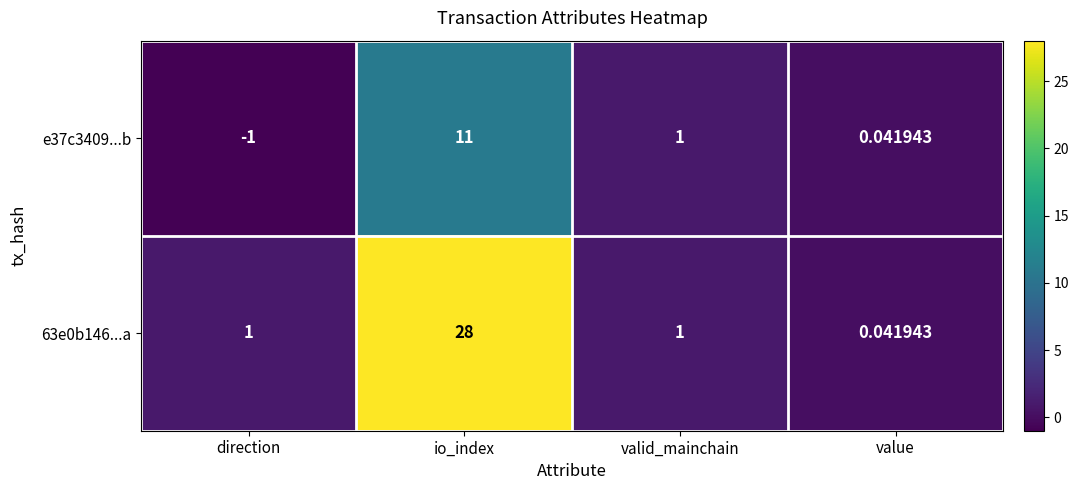

At which category is the sum across all series the highest?

io_index